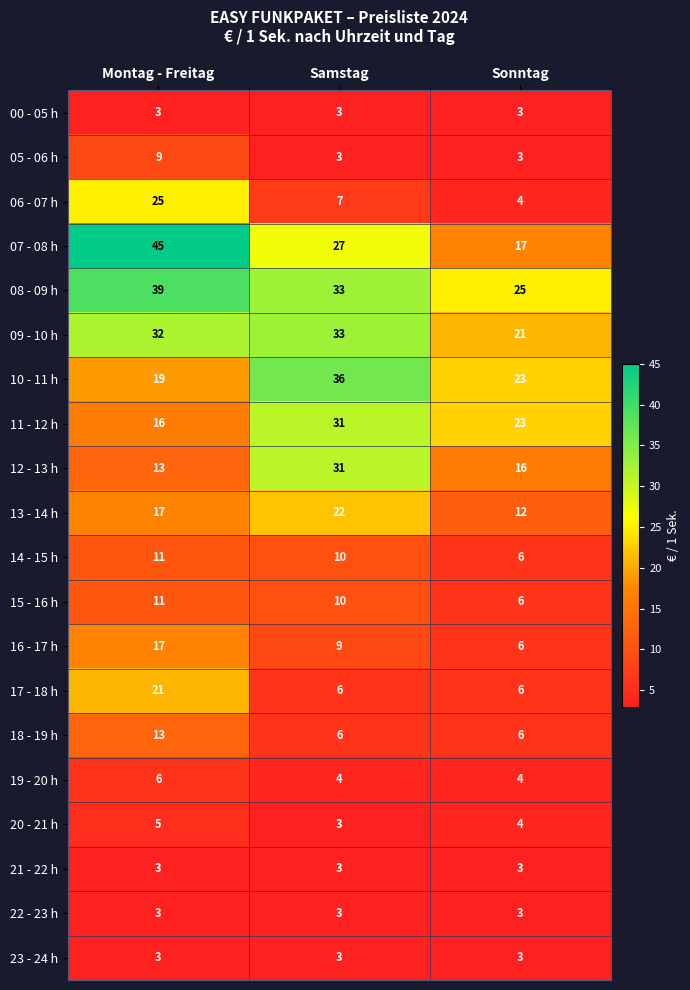

What is the spread (max minus min) of values at Samstag?

33